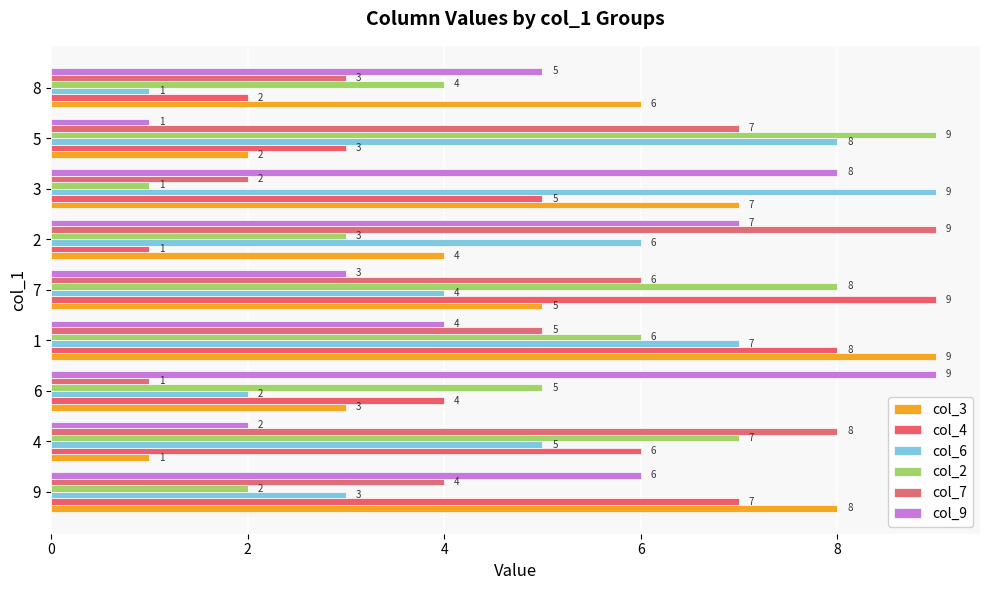

What is the total value across all series at 7?

35